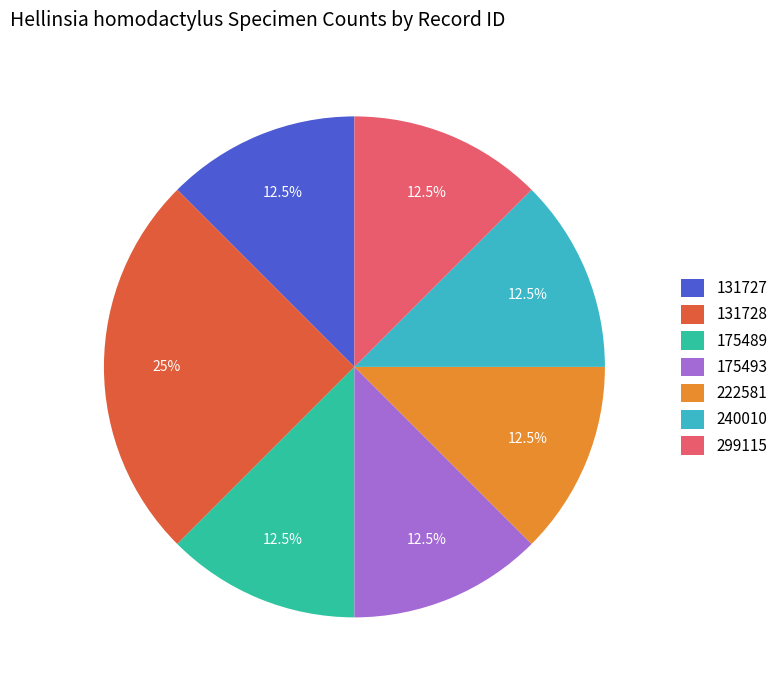

Is there any slice that represents more than half of the pie?

No